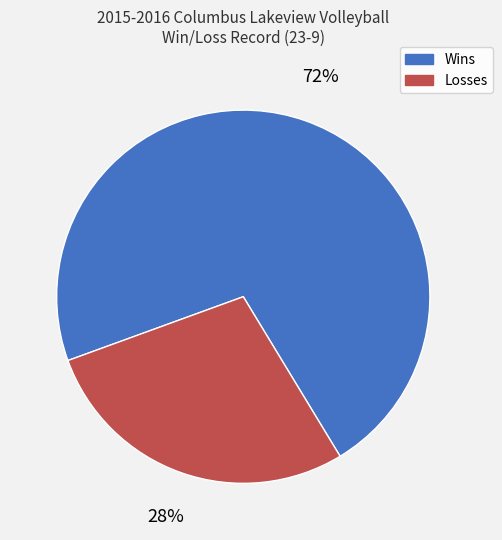

How many slices are in this pie chart?

2